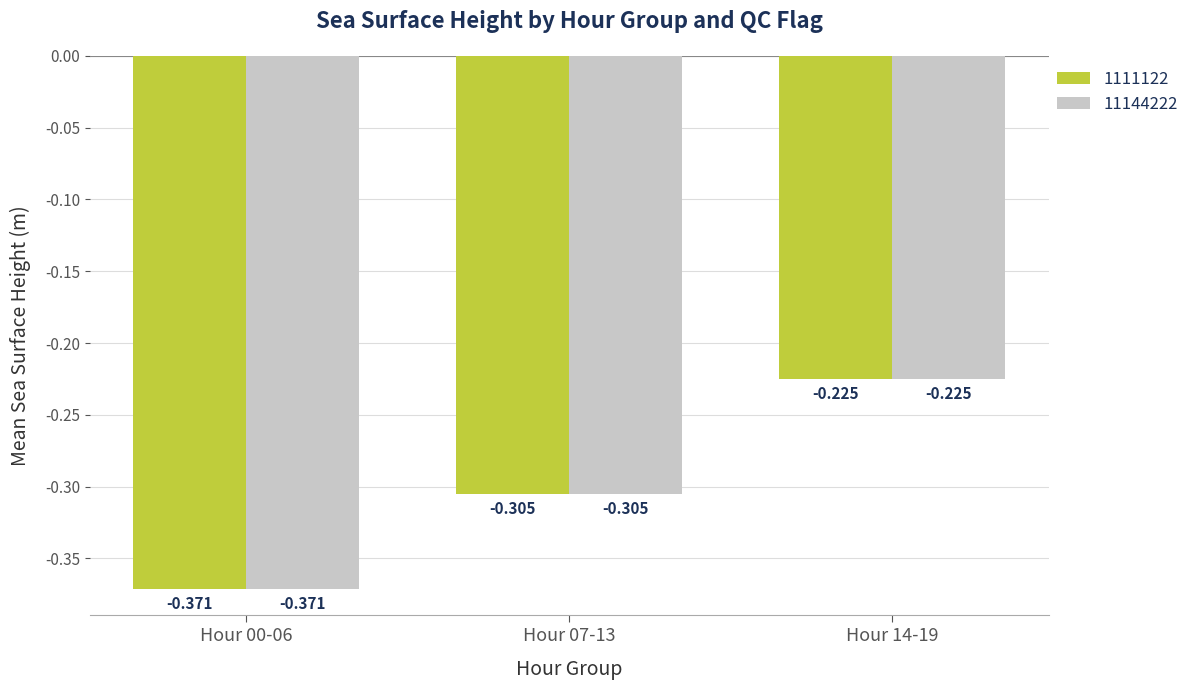

Is the value of 1111122 at Hour 14-19 greater than the value of 11144222 at Hour 07-13?

Yes